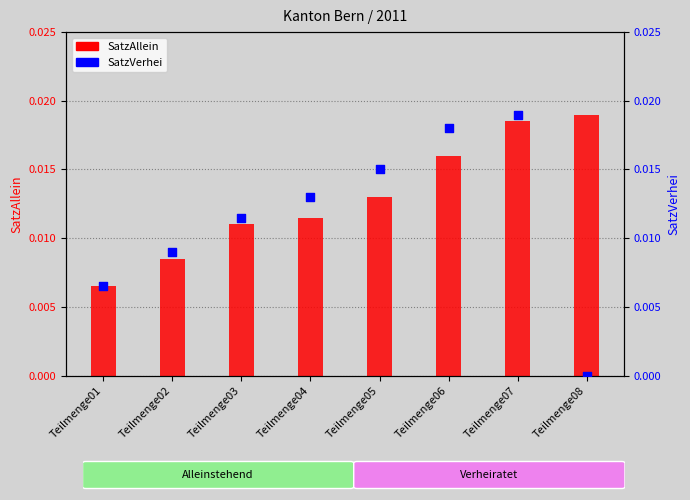

Which series has the largest total across all categories?

SatzAllein